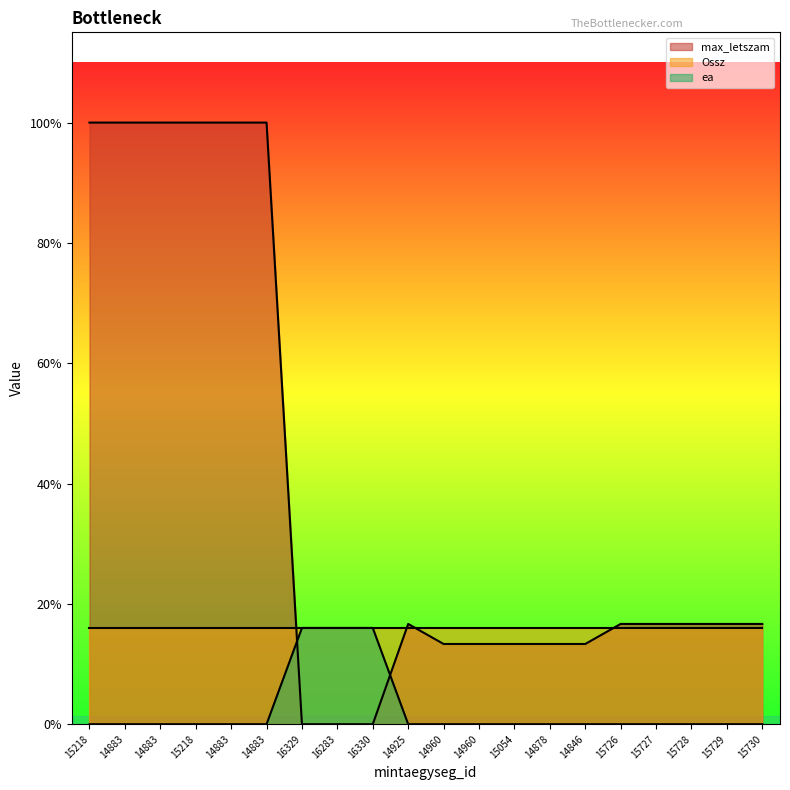

Which series has the largest range (max minus min)?

max_letszam